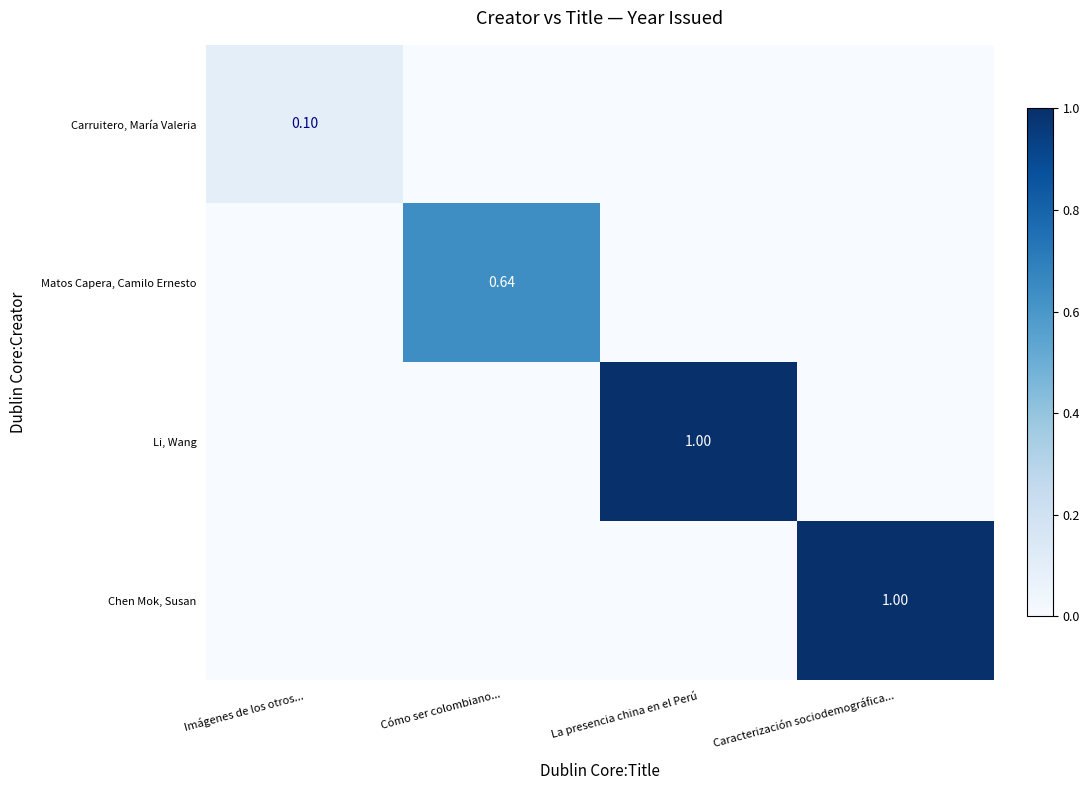

True or false: Li, Wang has a value of 0.0 at Cómo ser colombiano....

True